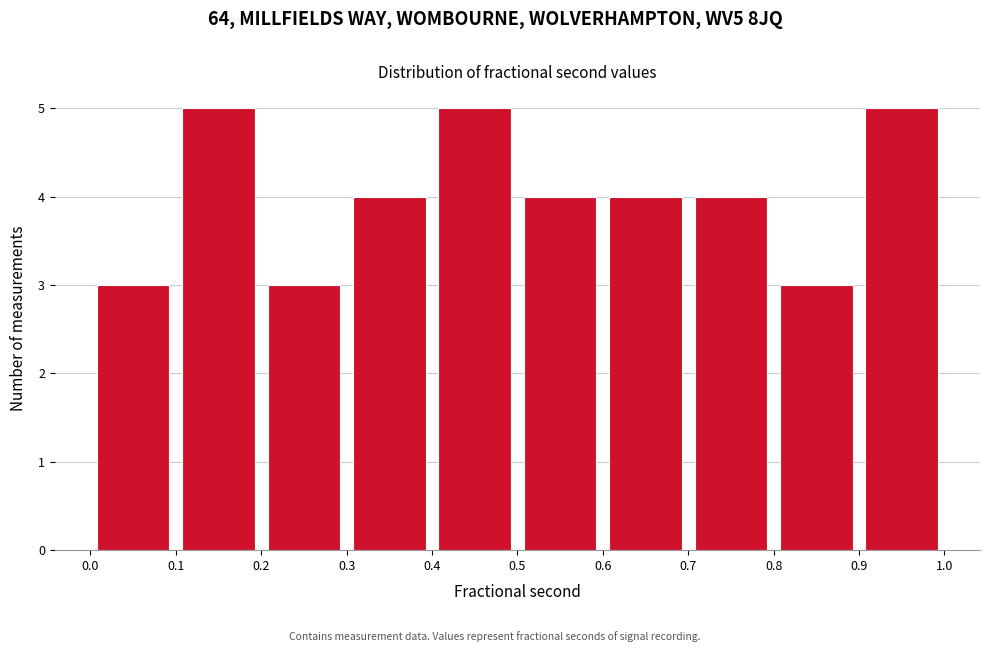

Reading left to right, list every bar in this chart as the range it spans on the x-axis followed by its height. The values are not printed on the chart, so give them approximately, as read against the axis.

0.0 to 0.1: 3
0.1 to 0.2: 5
0.2 to 0.3: 3
0.3 to 0.4: 4
0.4 to 0.5: 5
0.5 to 0.6: 4
0.6 to 0.7: 4
0.7 to 0.8: 4
0.8 to 0.9: 3
0.9 to 1.0: 5